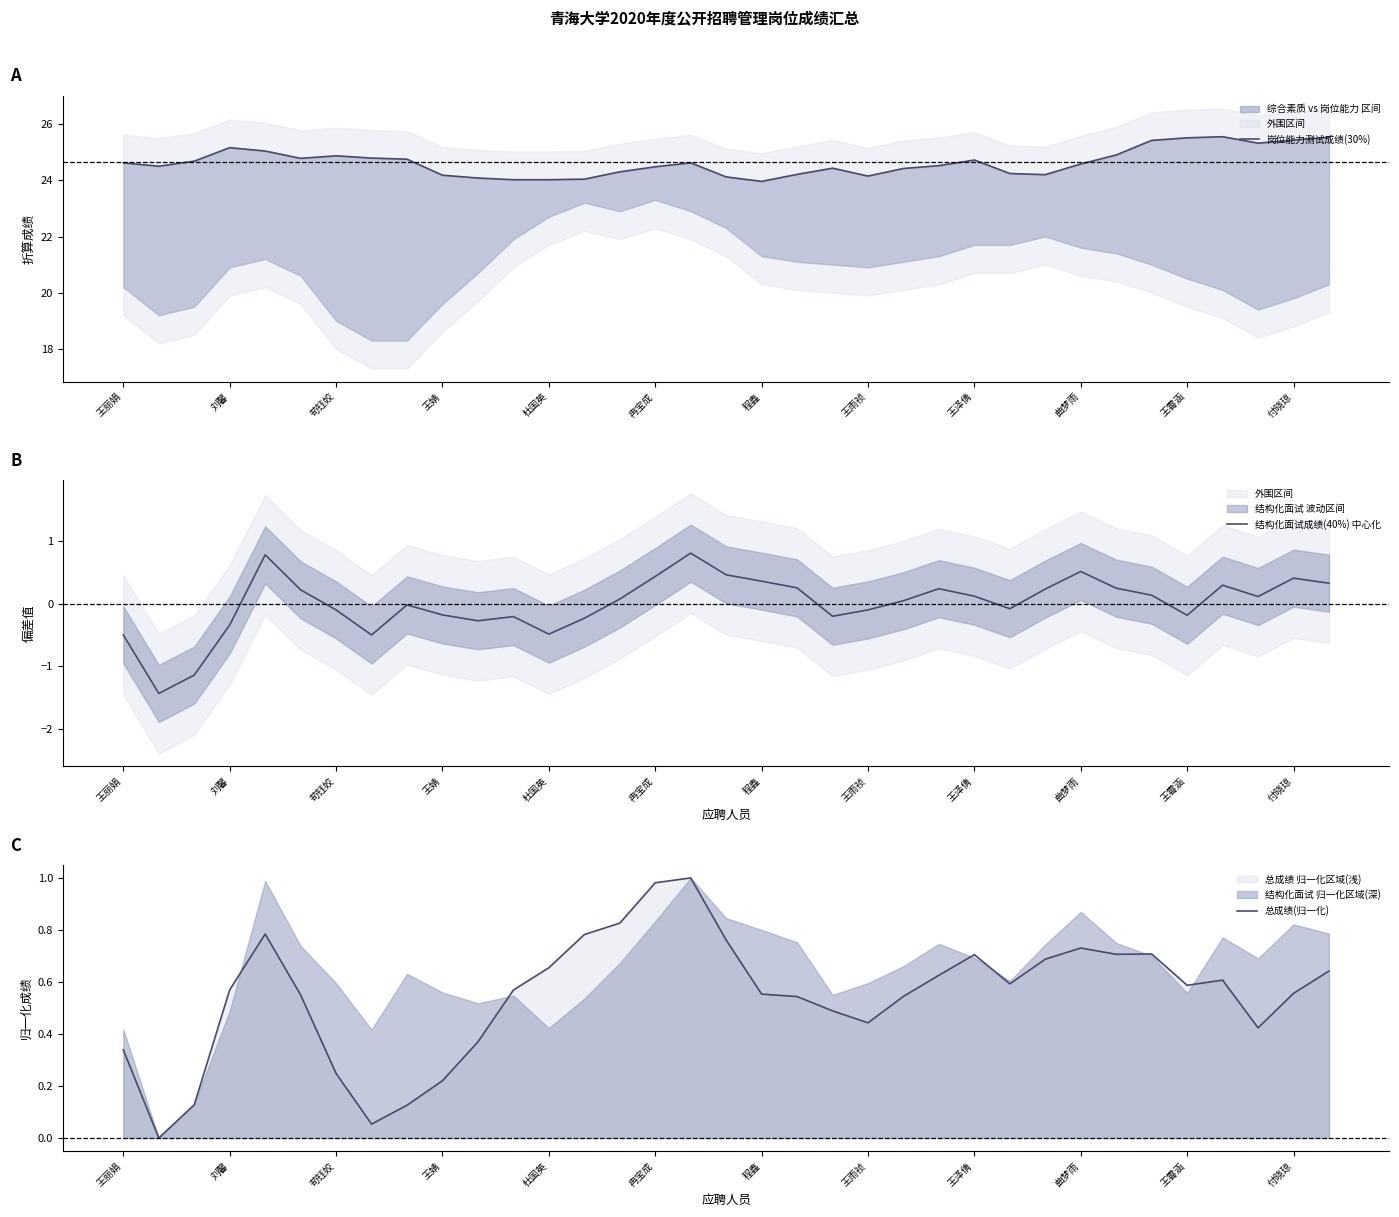

What is the minimum value for 结构化面试成绩(40%) 中心化?

-1.4